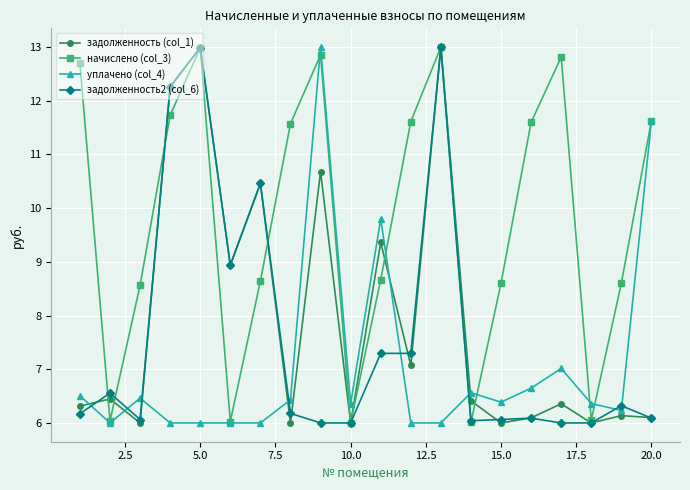

What is the highest value of the начислено (col_3) series?

13.0